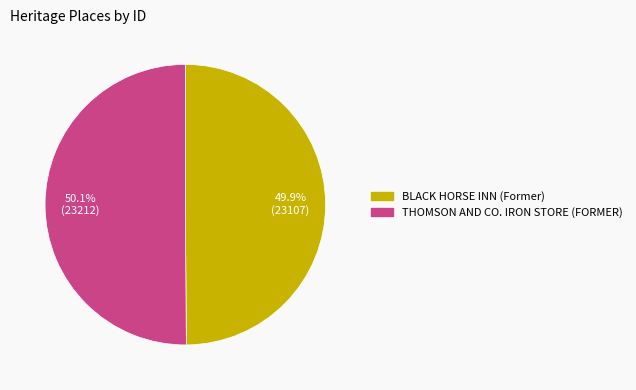

To the nearest percent, what is the combined percentage of THOMSON AND CO. IRON STORE (FORMER) and BLACK HORSE INN (Former)?

100%